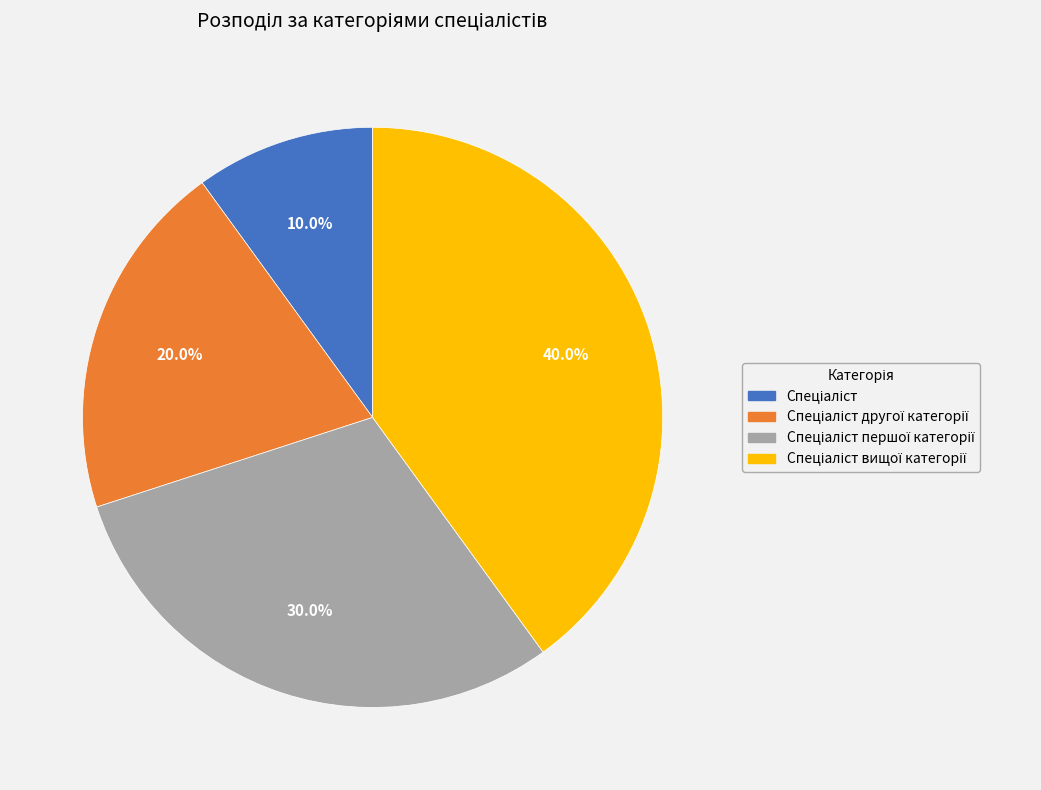

Does any single category account for the majority?

No